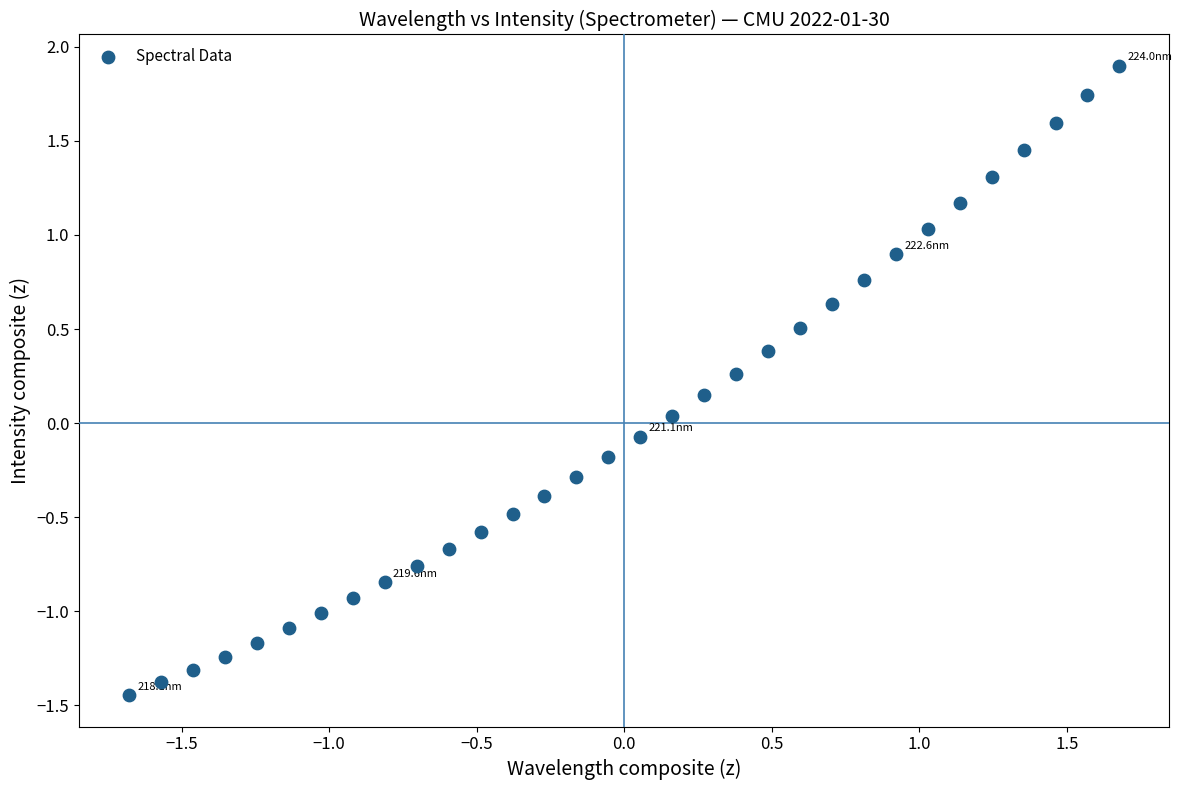

What is the range of X values (max minus min)?

3.4